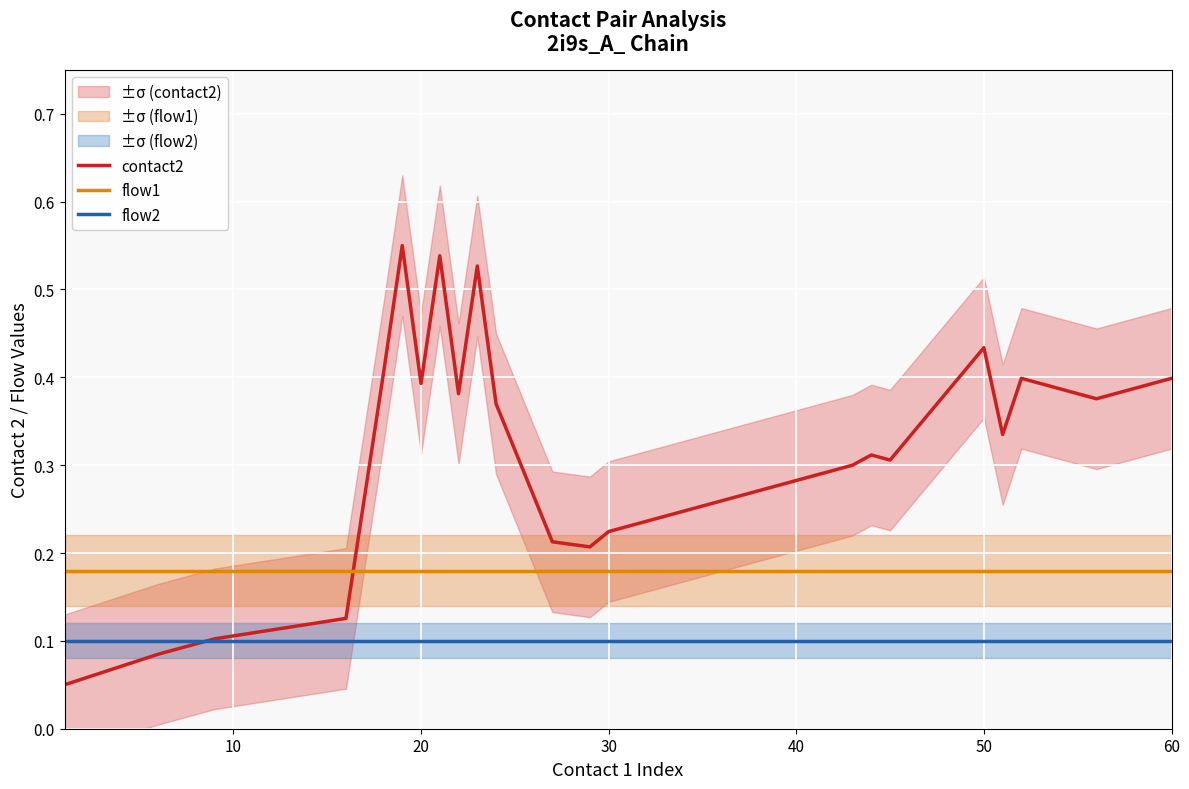

True or false: contact2 and flow1 intersect in this chart.

True